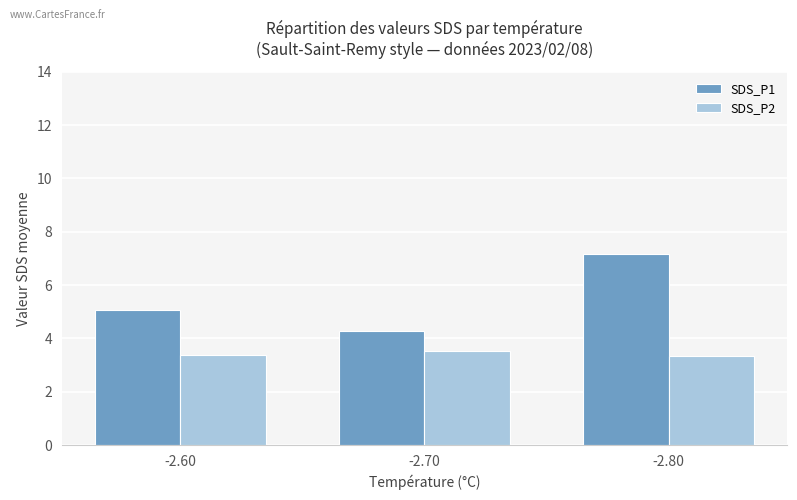

How many groups of bars are there?

3